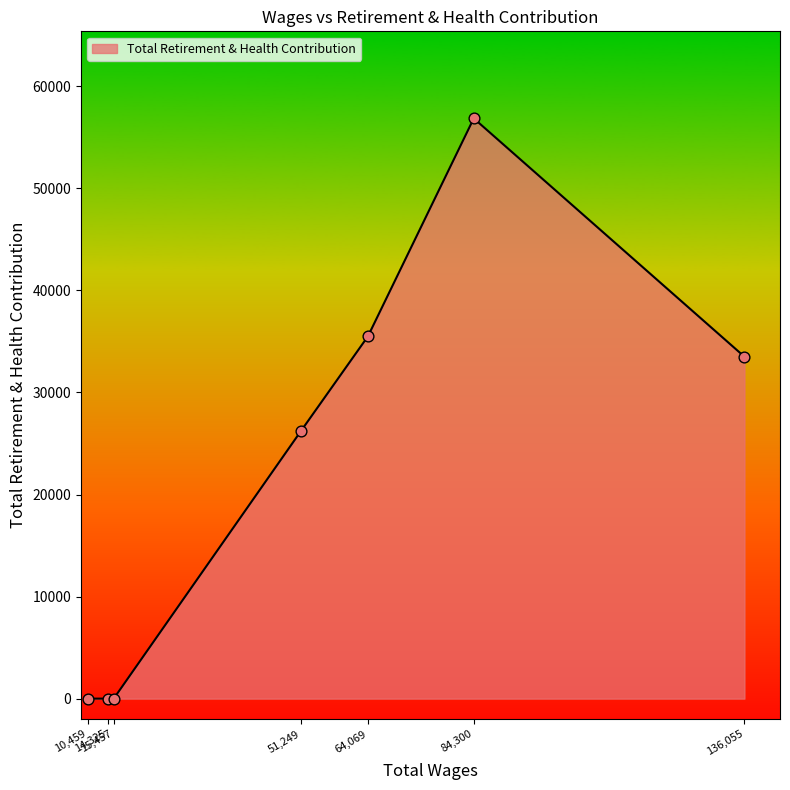

What is the difference between the maximum and second lowest values?

56855